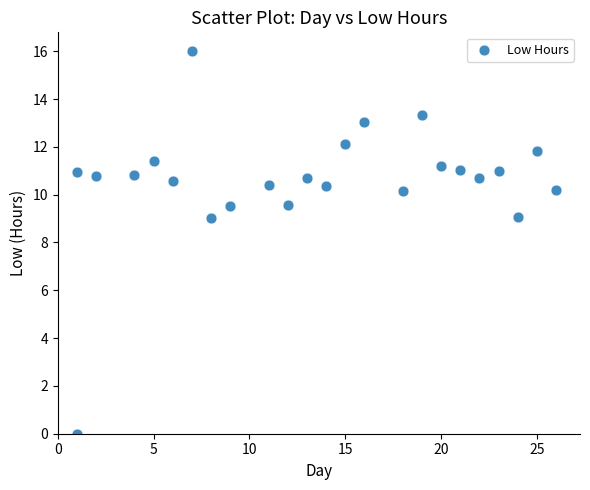

What is the range of X values (max minus min)?

25.0